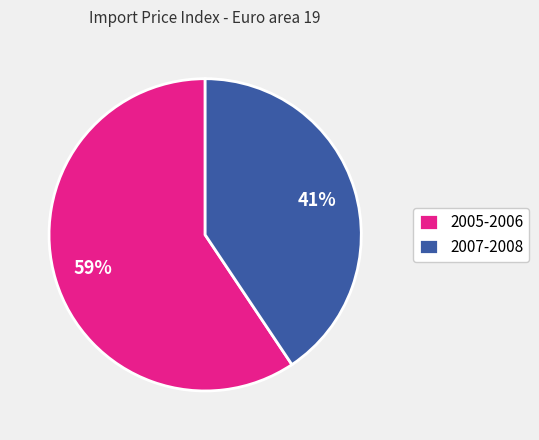

The 2005-2006 slice represents 51% of the pie. True or false?

False